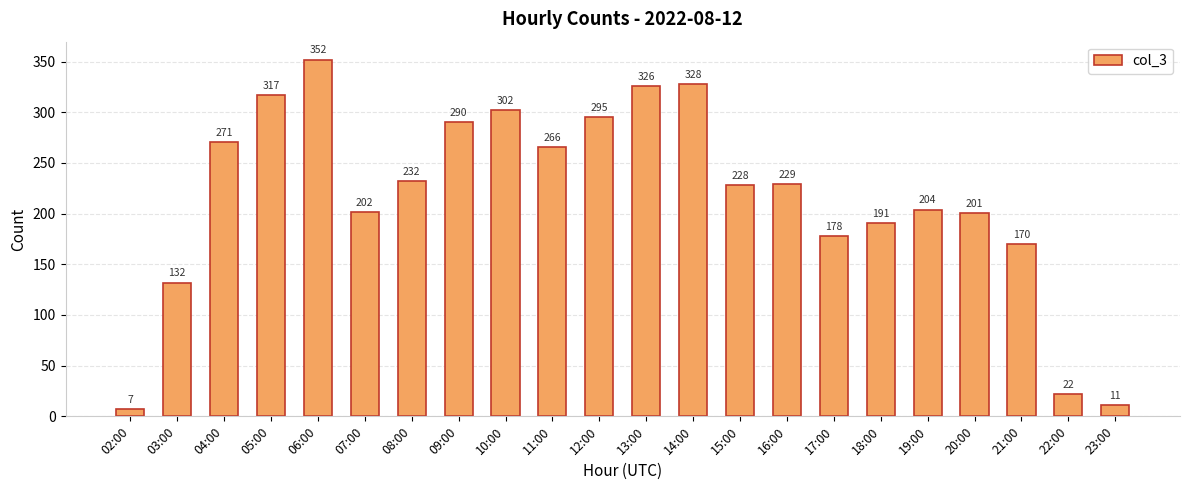

What is the label of the 20th bar from the right?

04:00